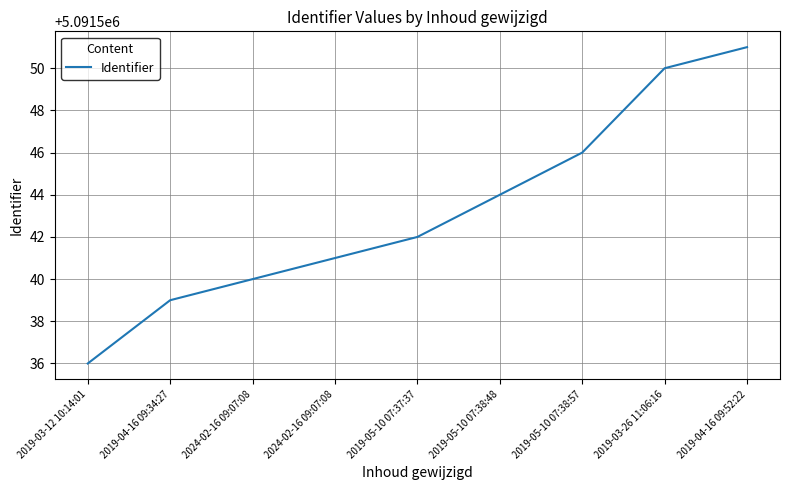

Is it true that the value at 2019-03-26 11:06:16 is 2570675?

False